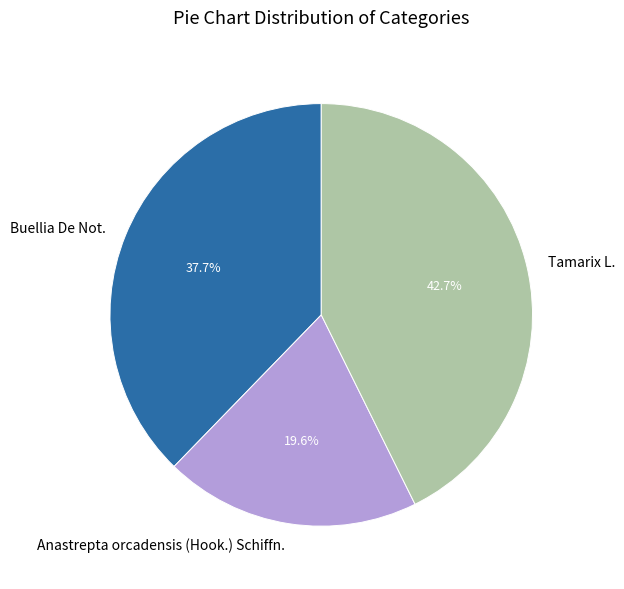

The Buellia De Not. slice represents 38% of the pie. True or false?

True